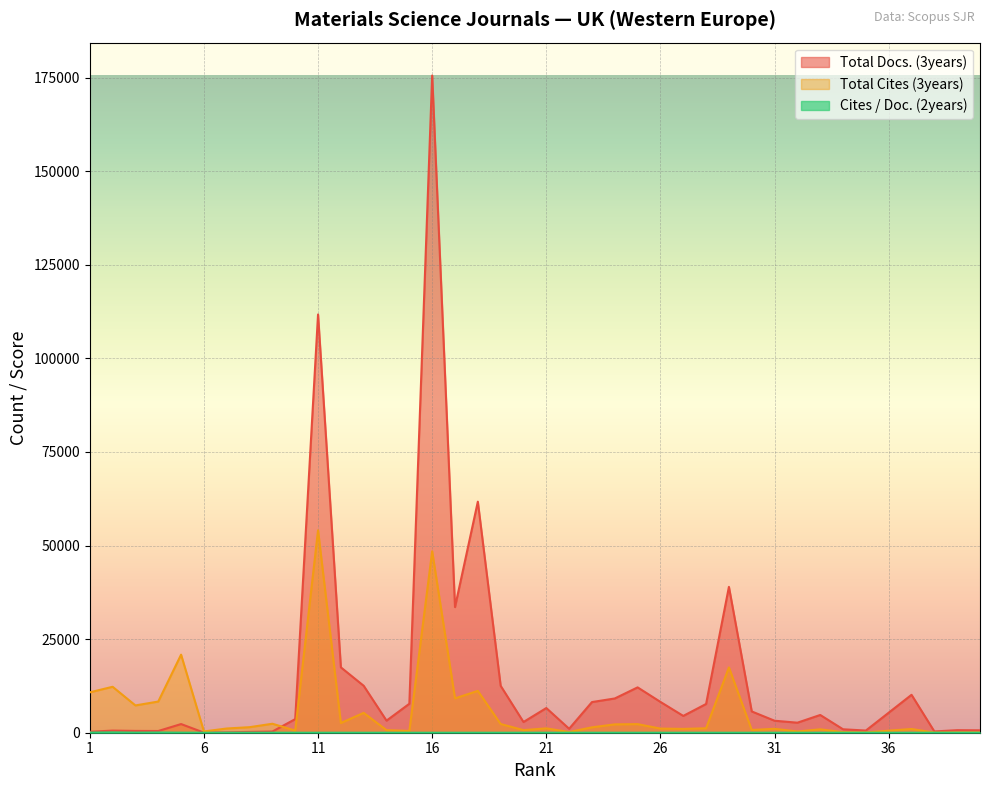

Is it true that Total Cites (3years) equals 1535 at 27?

False